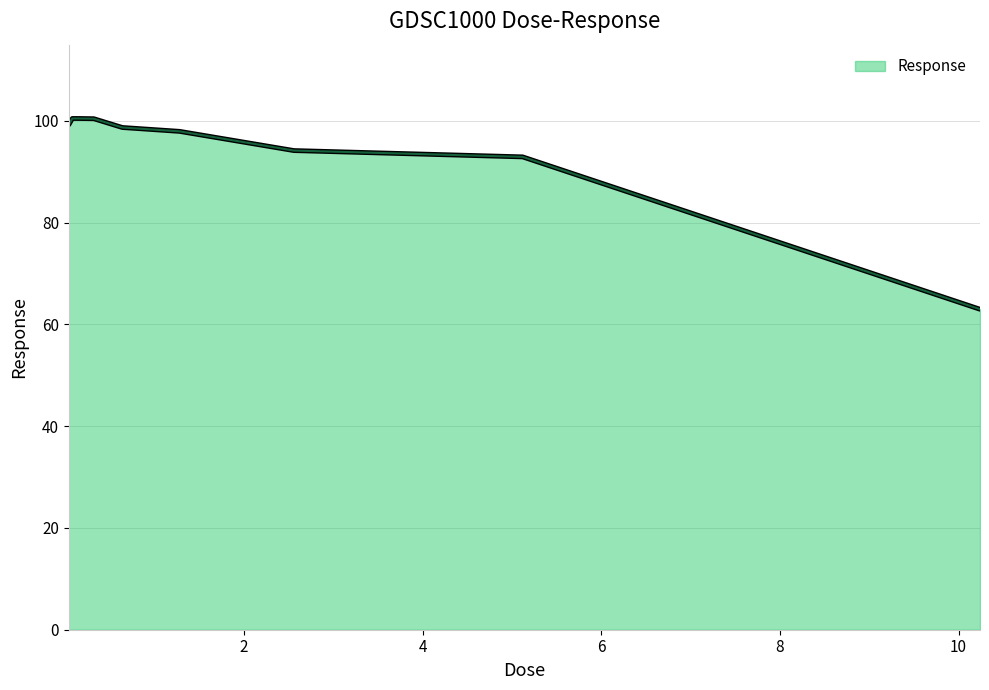

What is the difference between the maximum and minimum values?

37.5